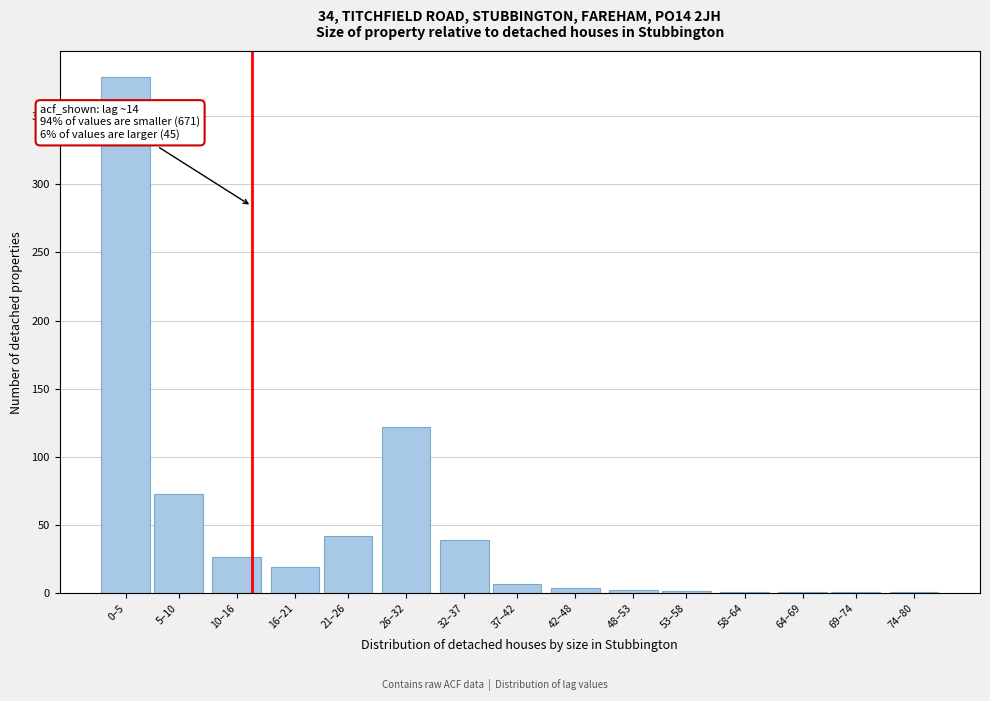

What is the sum of all values?

717.0